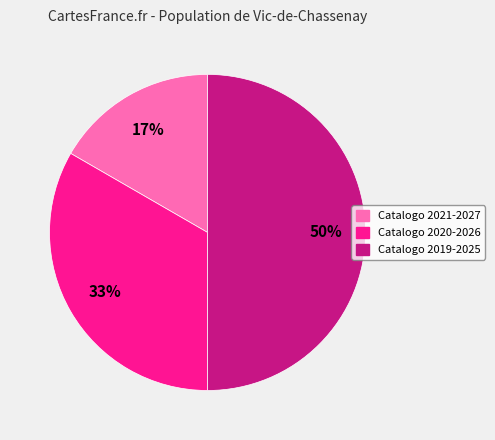

How many slices are in this pie chart?

3